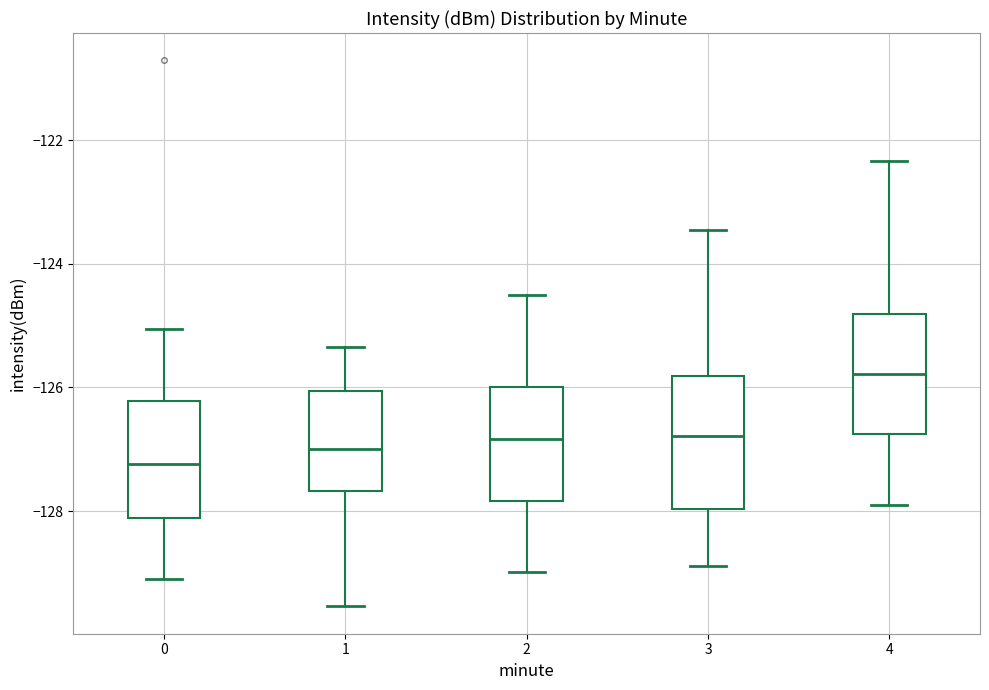

Reading left to right, read every box against the y-axis: the position of its median line, the range the box covers, and the ends of its whiskers. The values are not printed on the chart, so give them approximately, as read against the axis.

0: median -127.2, box -128.2 to -126.2, whiskers -129.0 to -125.0
1: median -127.0, box -127.6 to -126.0, whiskers -129.6 to -125.4
2: median -126.8, box -127.8 to -126.0, whiskers -129.0 to -124.6
3: median -126.8, box -128.0 to -125.8, whiskers -128.8 to -123.4
4: median -125.8, box -126.8 to -124.8, whiskers -128.0 to -122.4